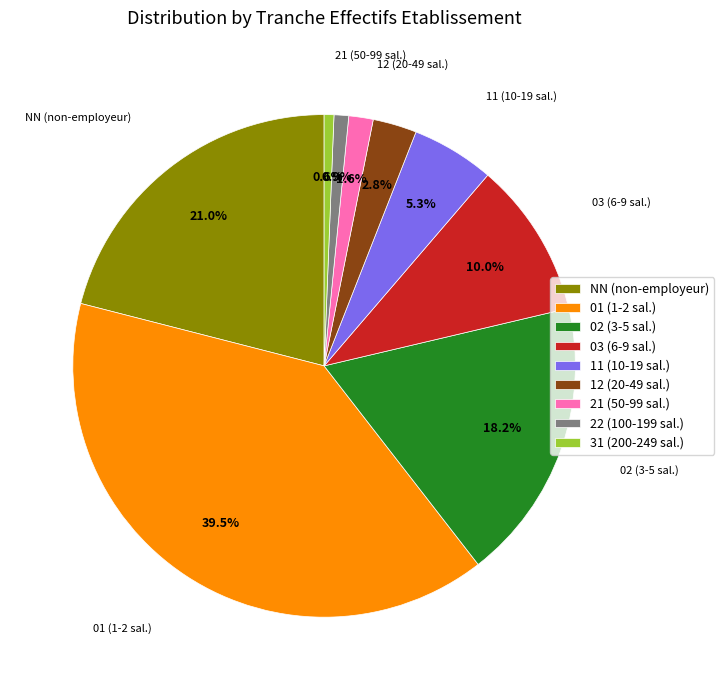

To the nearest percent, what is the difference between the largest and smallest slice percentages?

39%